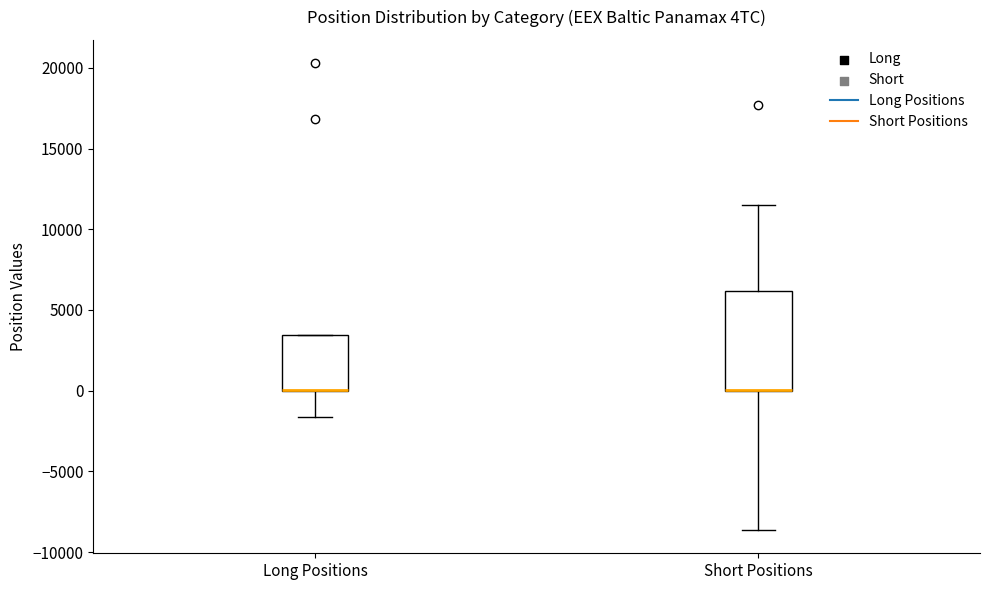

Where is the lower edge of the box for Short Positions on the y-axis? The values are not printed on the chart, so give them approximately, as read against the axis.

0